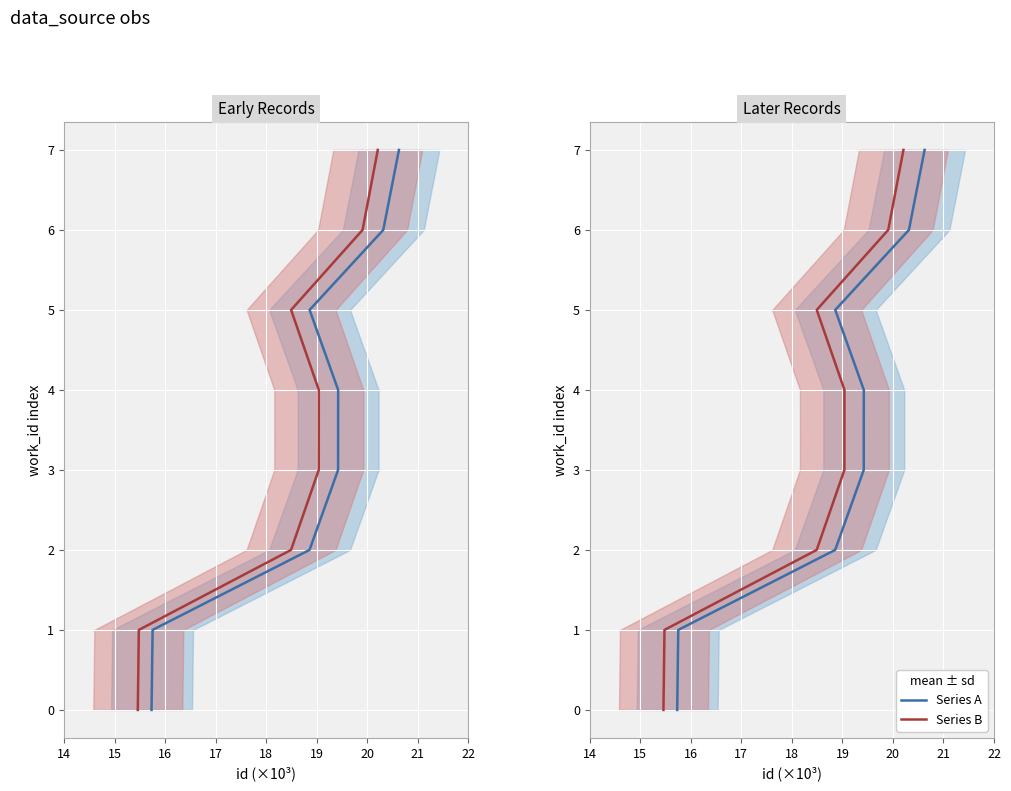

What is the difference between the Series A values at 18 and 14?

4